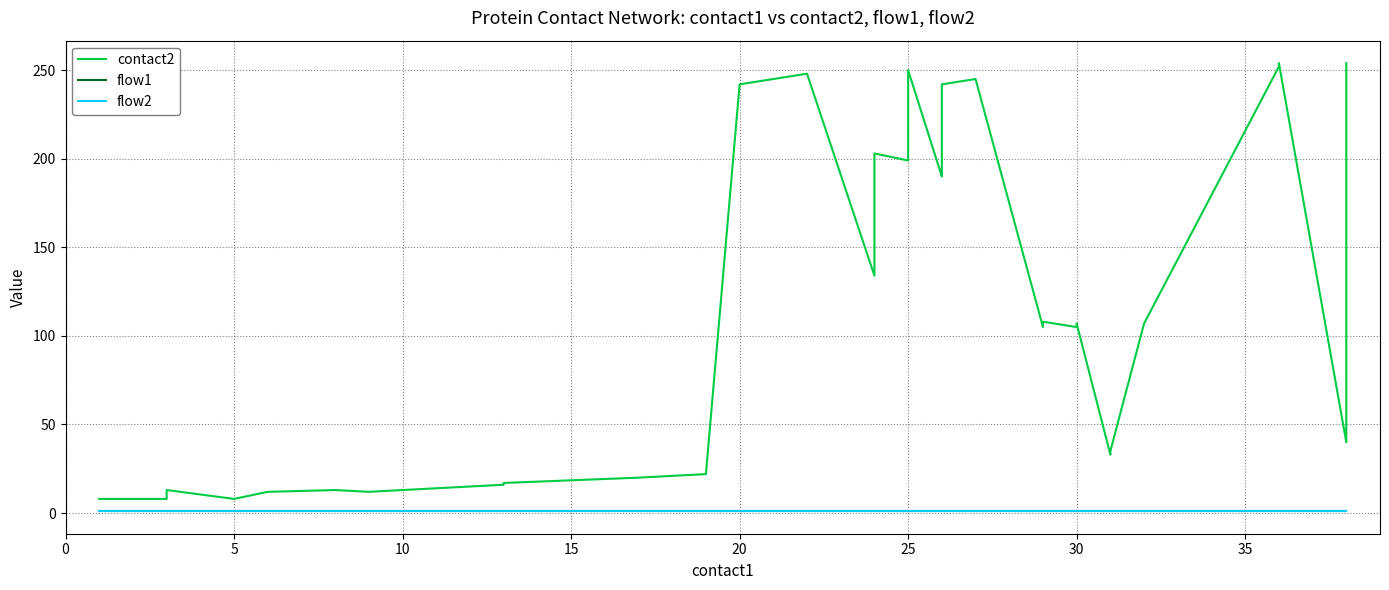

Is it true that flow2 equals 2 at 32?

False